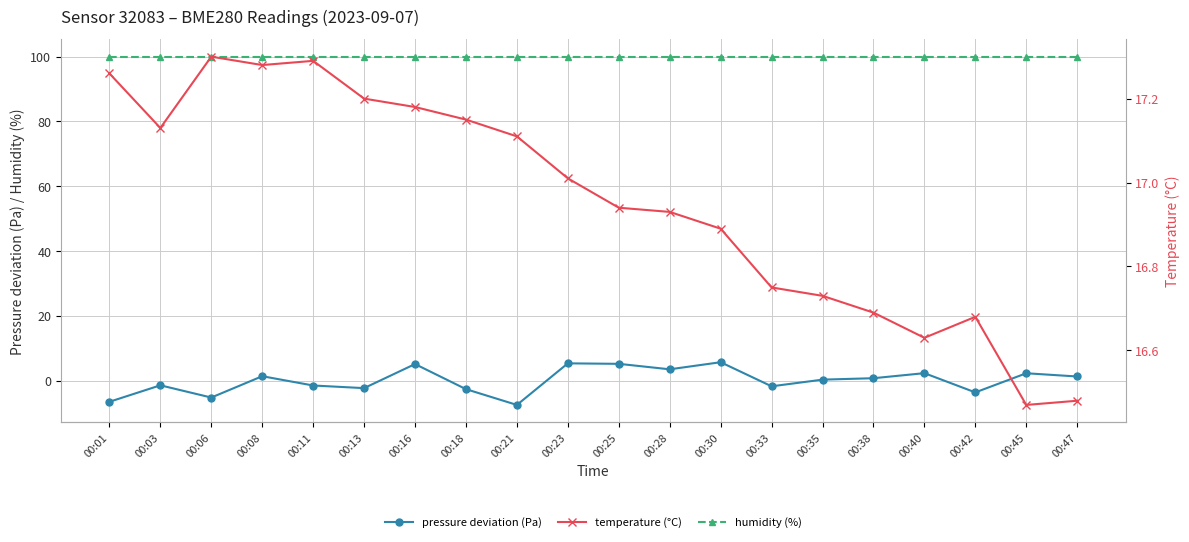

Rank the series by their average value, from lowest to highest.

pressure deviation (Pa), temperature (°C), humidity (%)